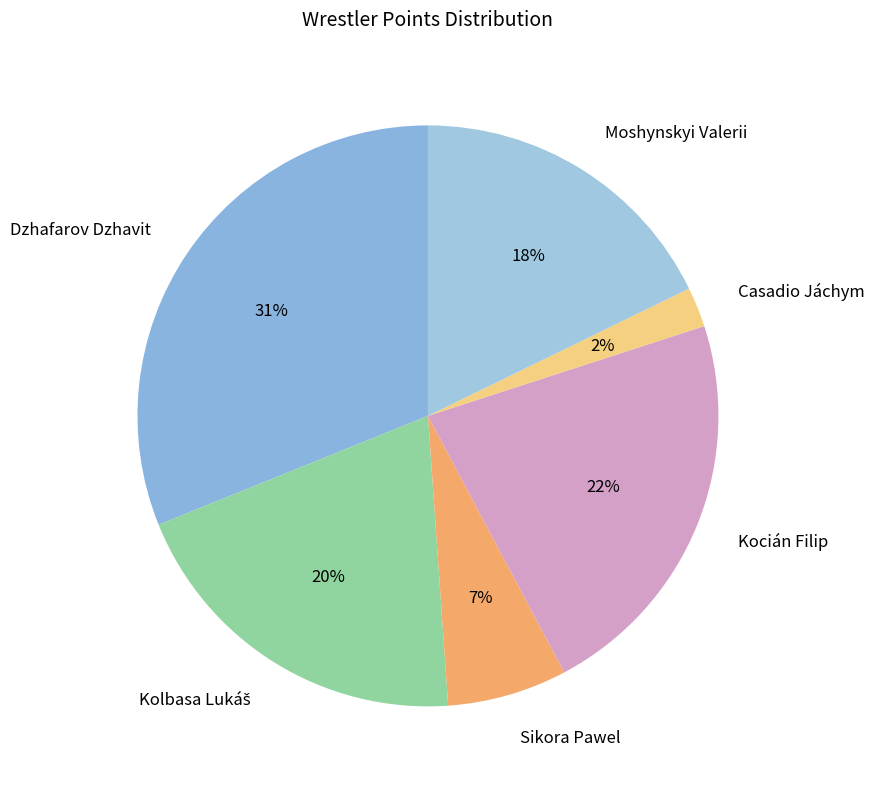

Is there any slice that represents more than half of the pie?

No